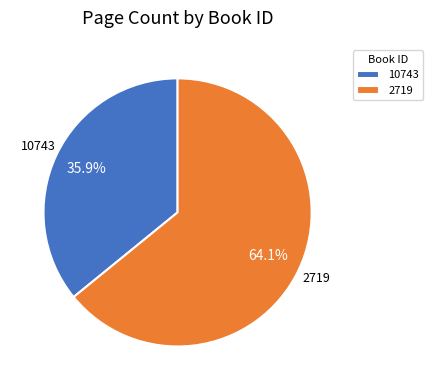

True or false: 2719 accounts for 77% of the total.

False